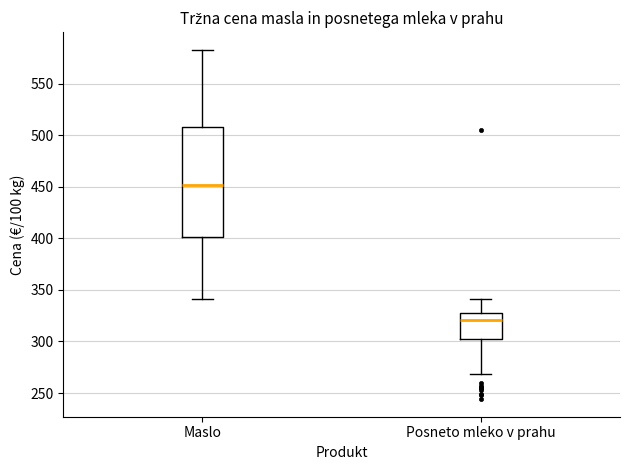

Reading left to right, transcribe this box plot: for each box, give where its median line is, the range the box spans, and where its two whiskers end, as read against the y-axis. The values are not printed on the chart, so give them approximately, as read against the axis.

Maslo: median 450, box 400 to 510, whiskers 340 to 585
Posneto mleko v prahu: median 320, box 300 to 330, whiskers 270 to 340